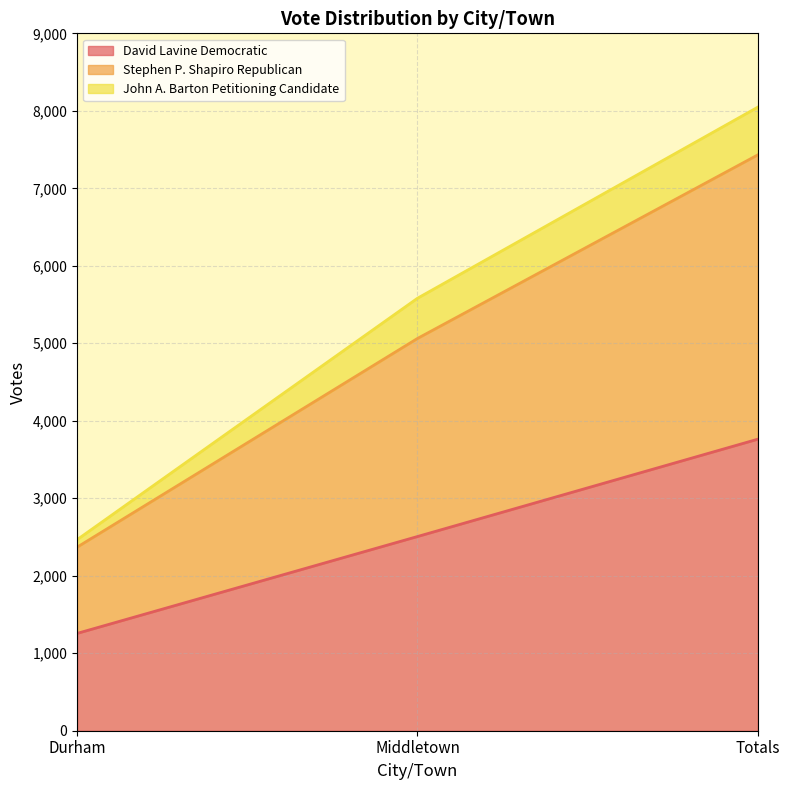

What are all the series names shown in the legend?

David Lavine Democratic, Stephen P. Shapiro Republican, John A. Barton Petitioning Candidate